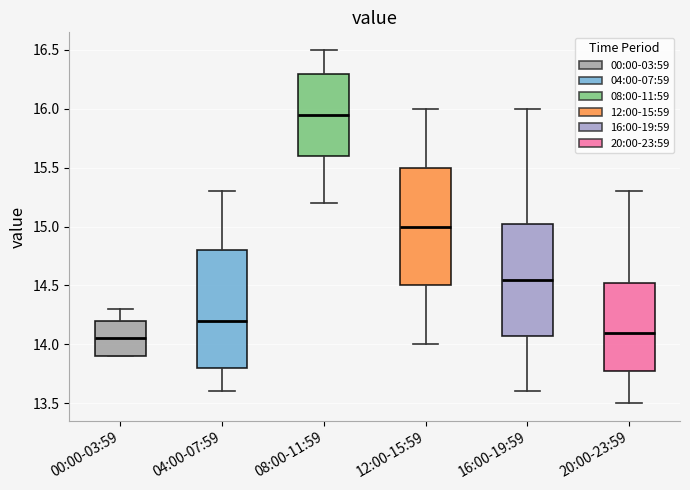

Reading left to right, read every box against the y-axis: the position of its median line, the range the box covers, and the ends of its whiskers. The values are not printed on the chart, so give them approximately, as read against the axis.

00:00-03:59: median 14.05, box 13.90 to 14.20, whiskers 13.90 to 14.30
04:00-07:59: median 14.20, box 13.80 to 14.80, whiskers 13.60 to 15.30
08:00-11:59: median 15.95, box 15.60 to 16.30, whiskers 15.20 to 16.50
12:00-15:59: median 15.00, box 14.50 to 15.50, whiskers 14.00 to 16.00
16:00-19:59: median 14.55, box 14.10 to 15.05, whiskers 13.60 to 16.00
20:00-23:59: median 14.10, box 13.80 to 14.55, whiskers 13.50 to 15.30